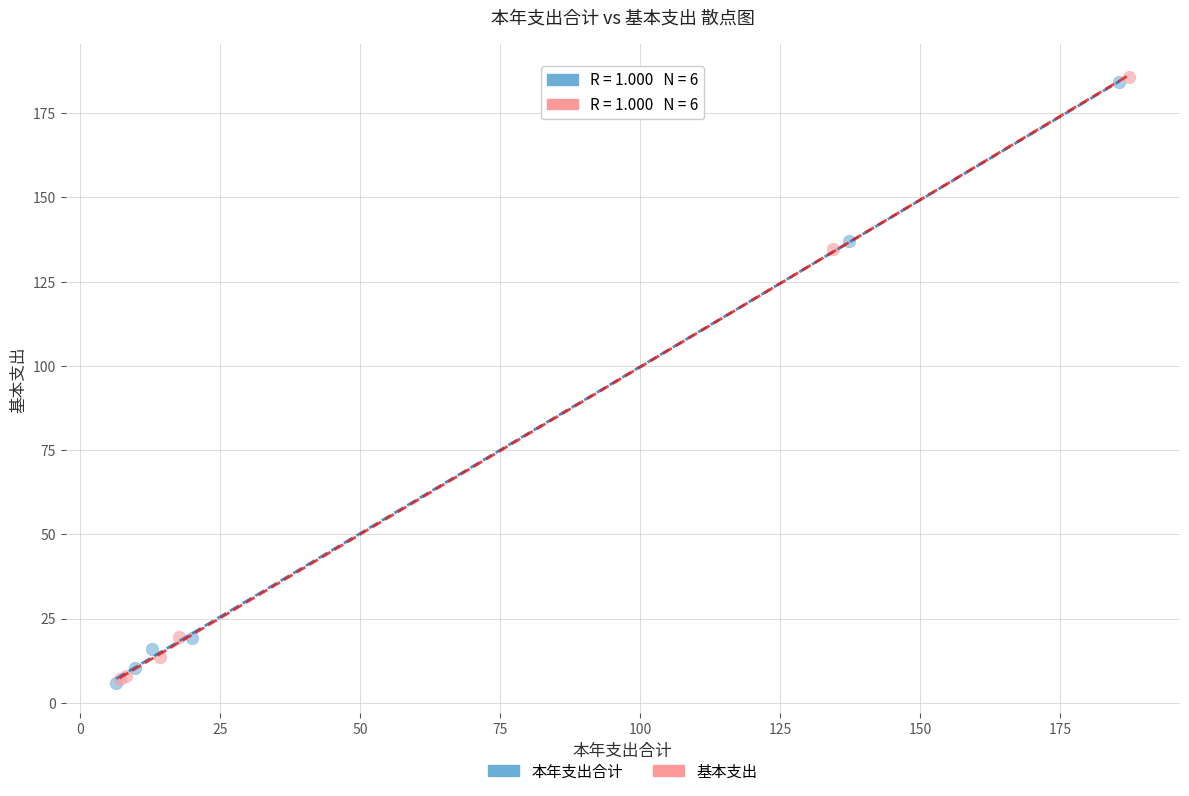

Which series has the largest Y range (max minus min)?

基本支出